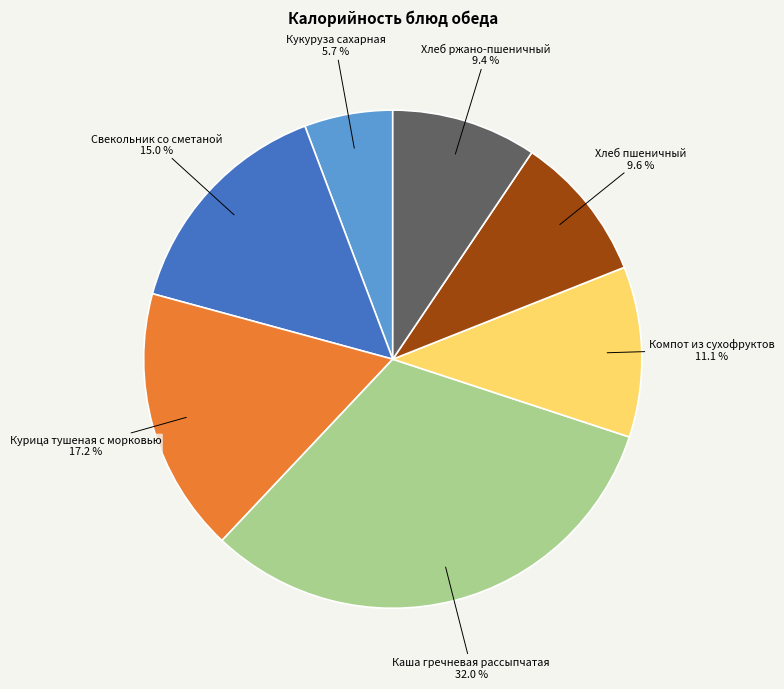

To the nearest percent, what percentage of the pie is Свекольник со сметаной?

15%